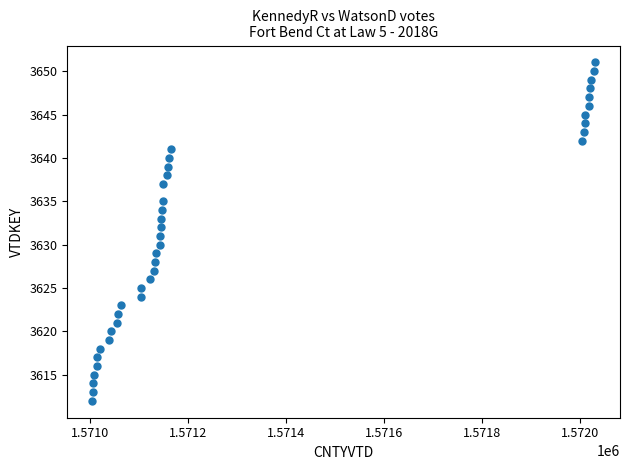

What is the range of Y values (max minus min)?

39